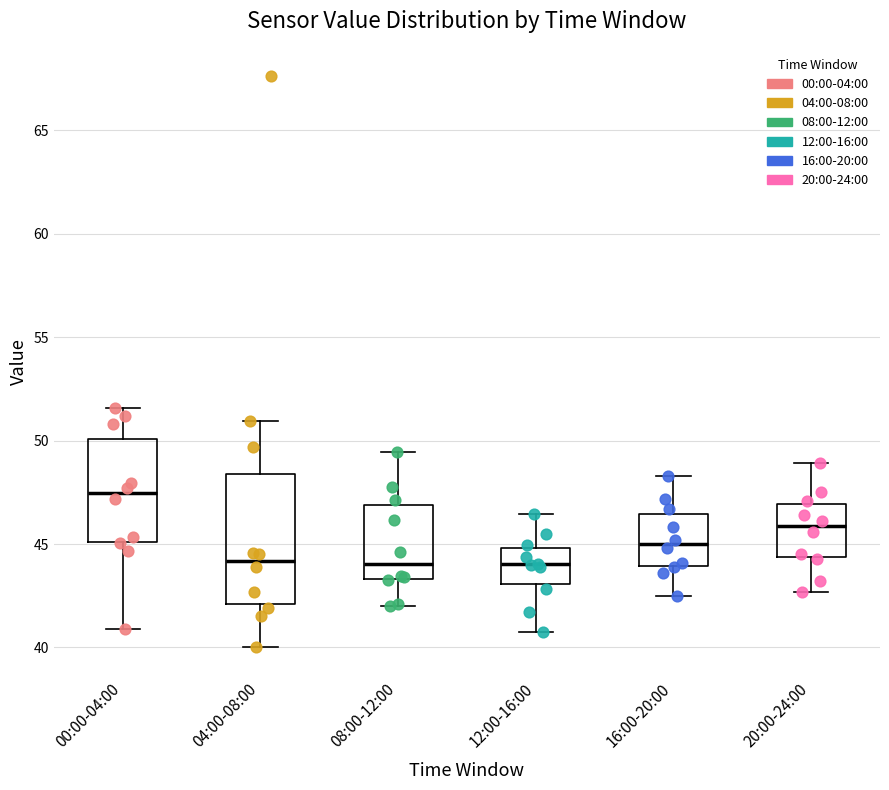

Which box has the highest median line?

00:00-04:00